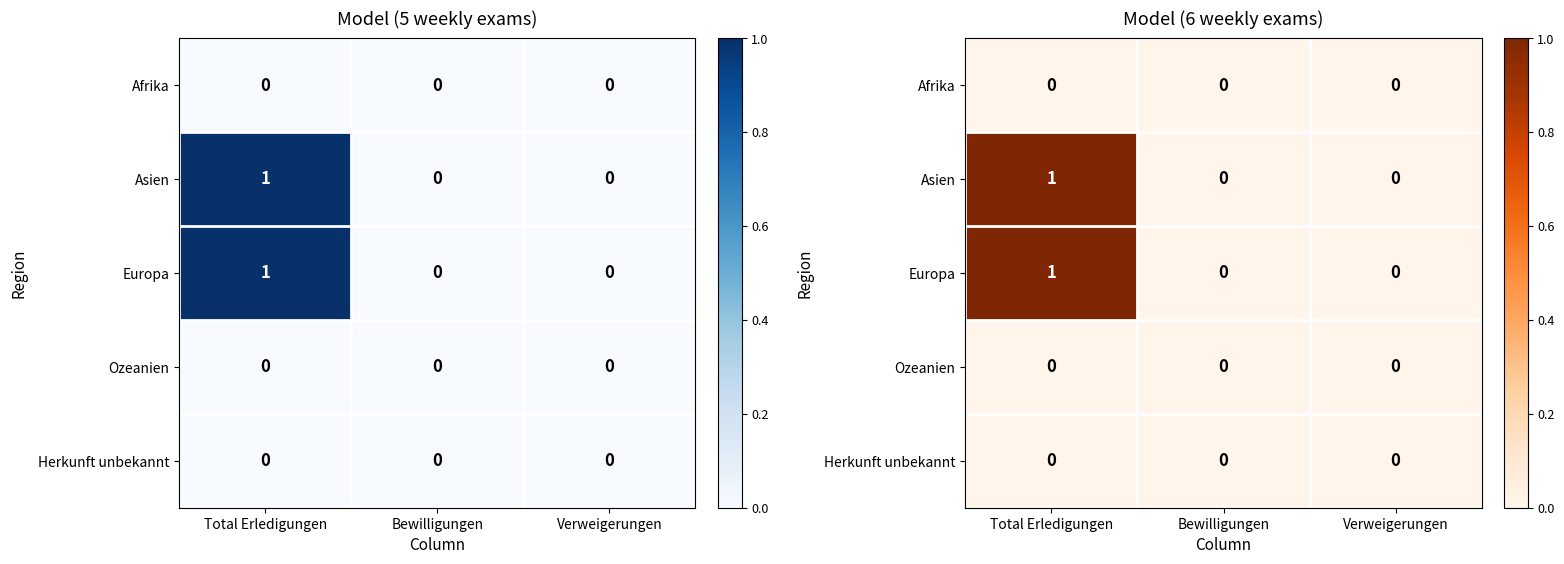

At which category does the chart reach its minimum across all series?

Total Erledigungen